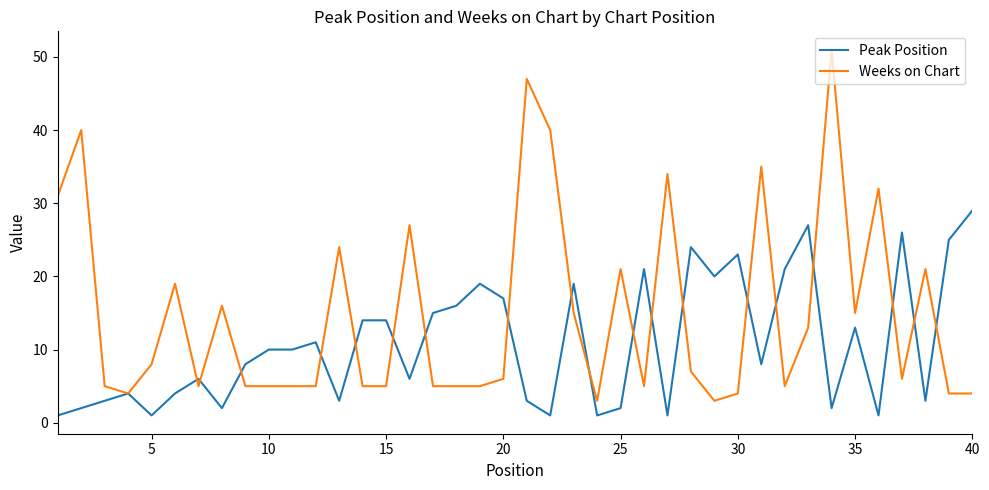

What is the greatest value displayed?

51